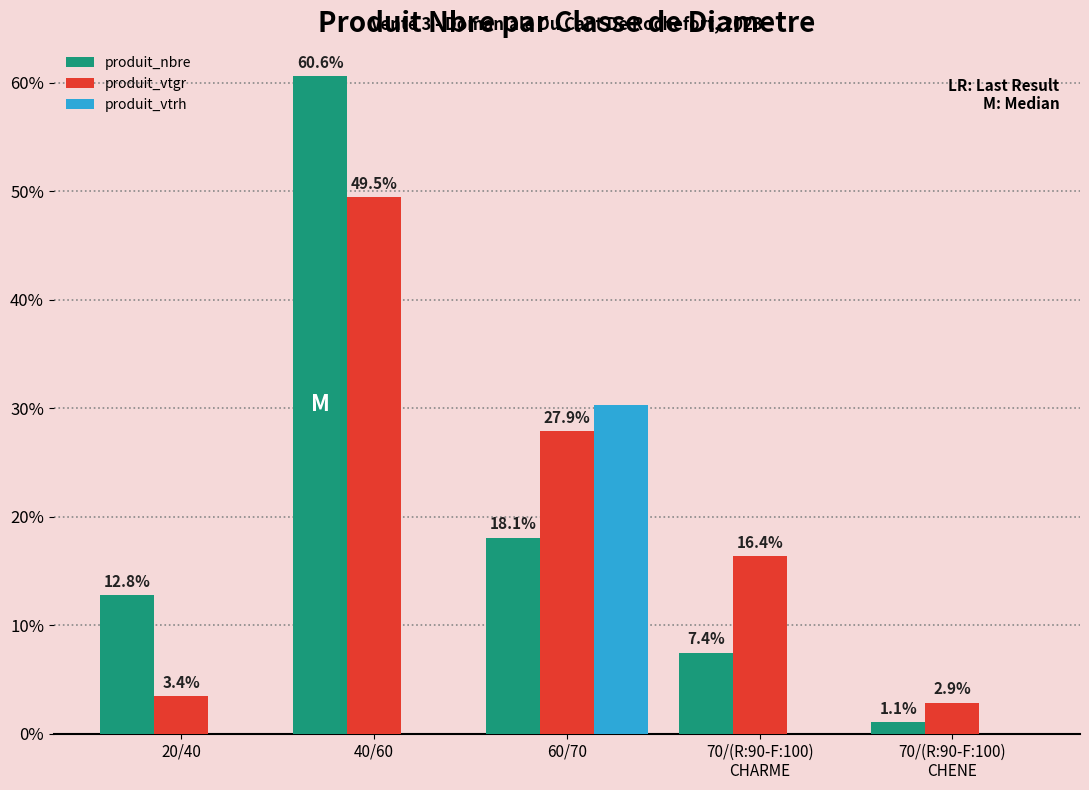

What is the sum of all produit_nbre values?

100.0